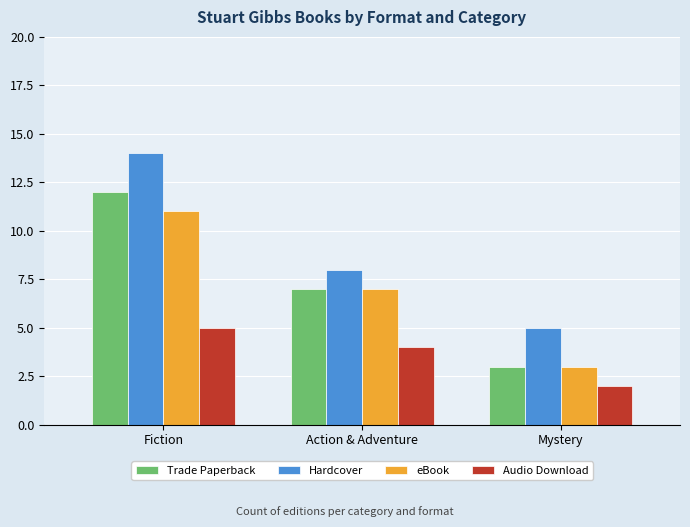

Rank the categories by Audio Download value from lowest to highest.

Mystery, Action & Adventure, Fiction